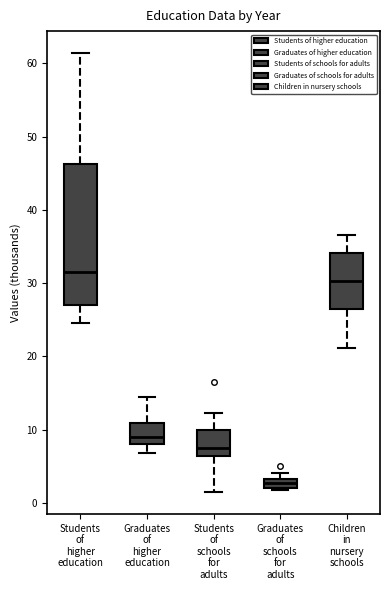

Which box is the tallest, from its lower edge to its upper edge?

Students of higher education